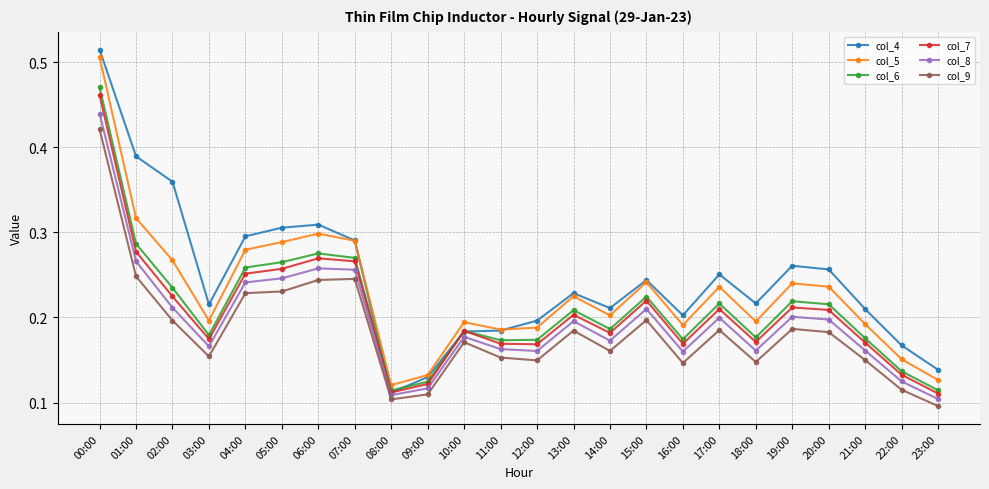

List the series in order of their peak value, highest first.

col_4, col_5, col_6, col_7, col_8, col_9